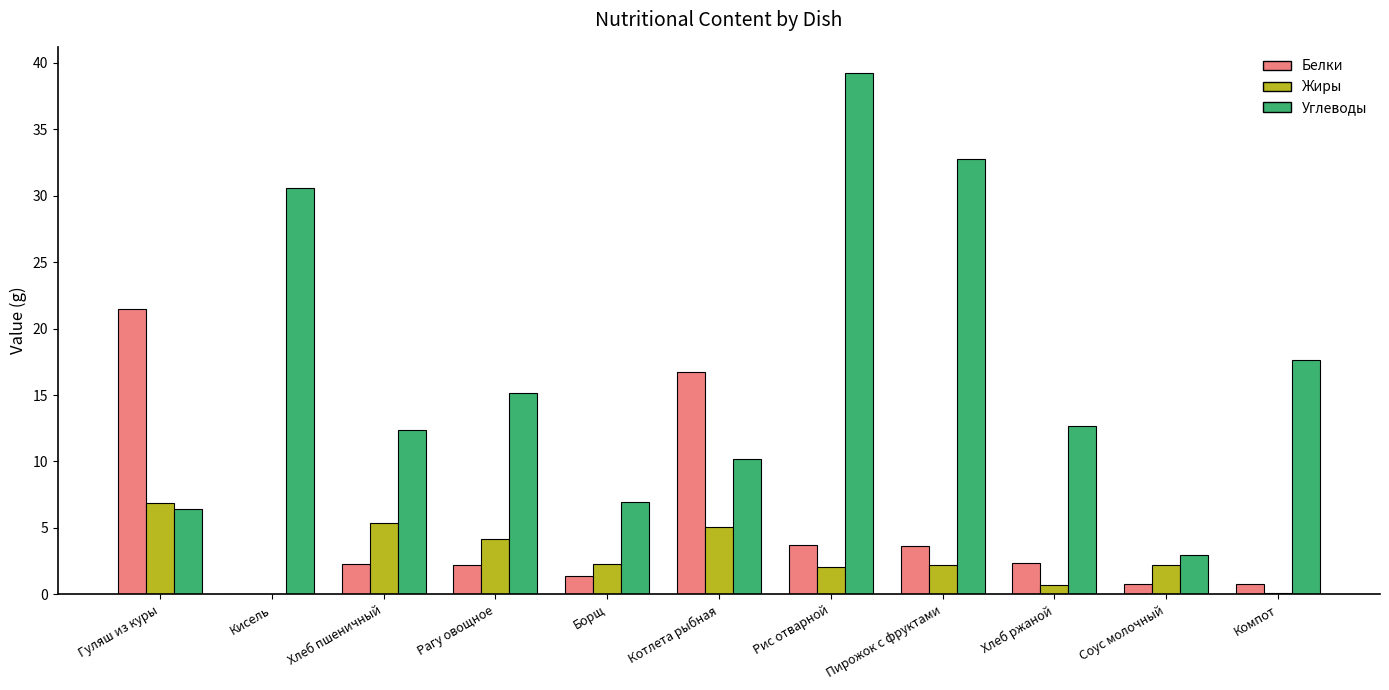

What is the total value across all series at Соус молочный?

5.9